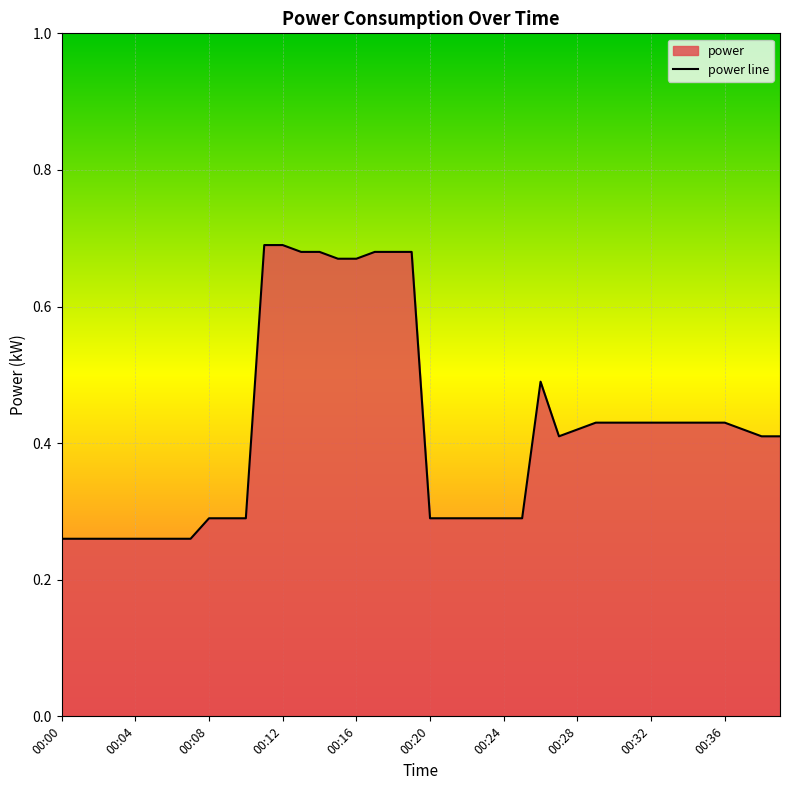

What is the sum of all values?

16.8